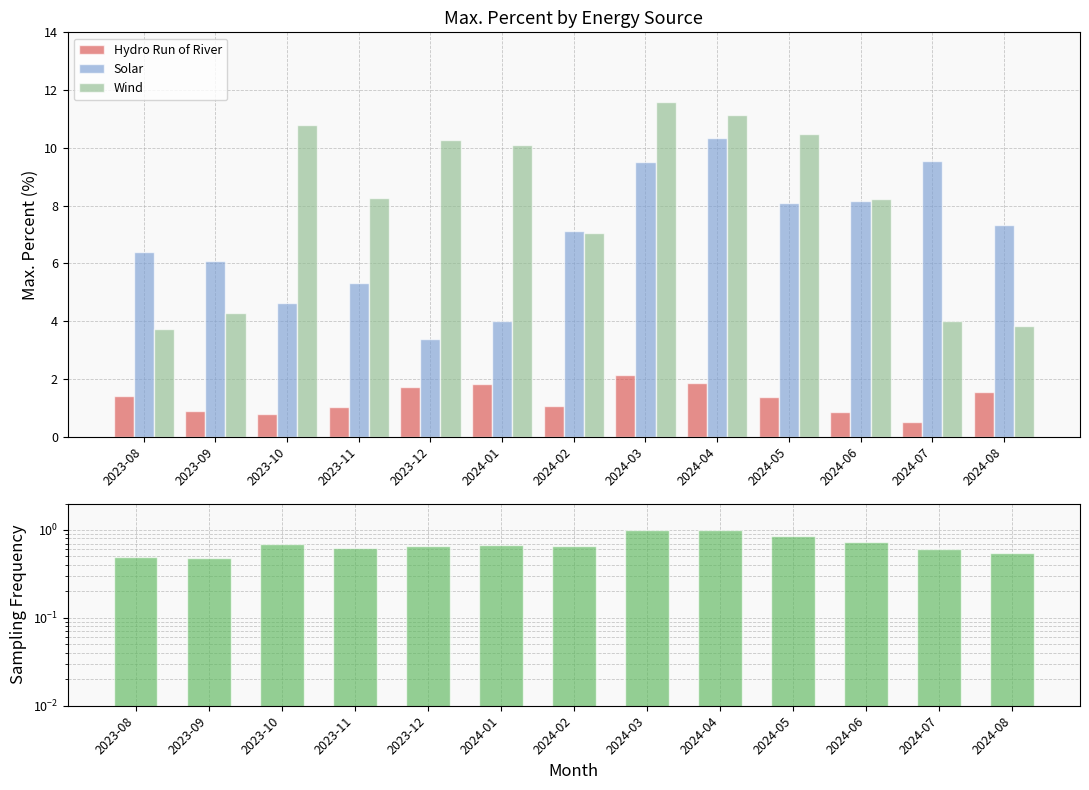

What is the average value of the Wind series?

8.0